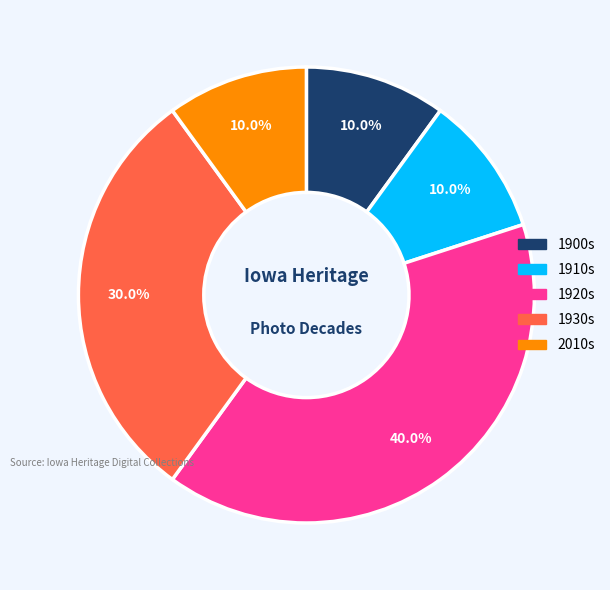

Is there any slice that represents more than half of the pie?

No